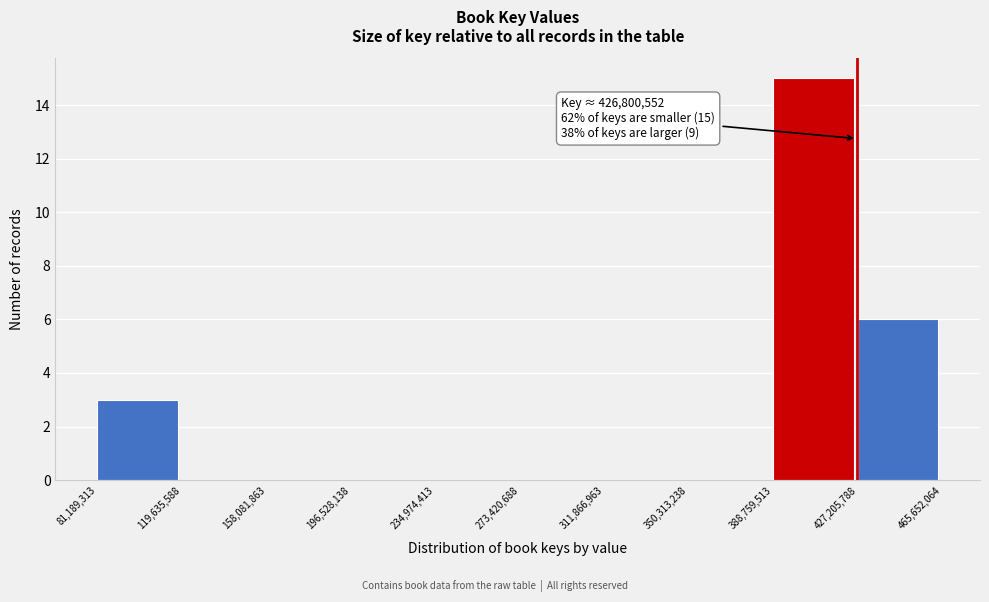

Over which range of the x-axis is the bar tallest?

388,759,513 to 427,205,788